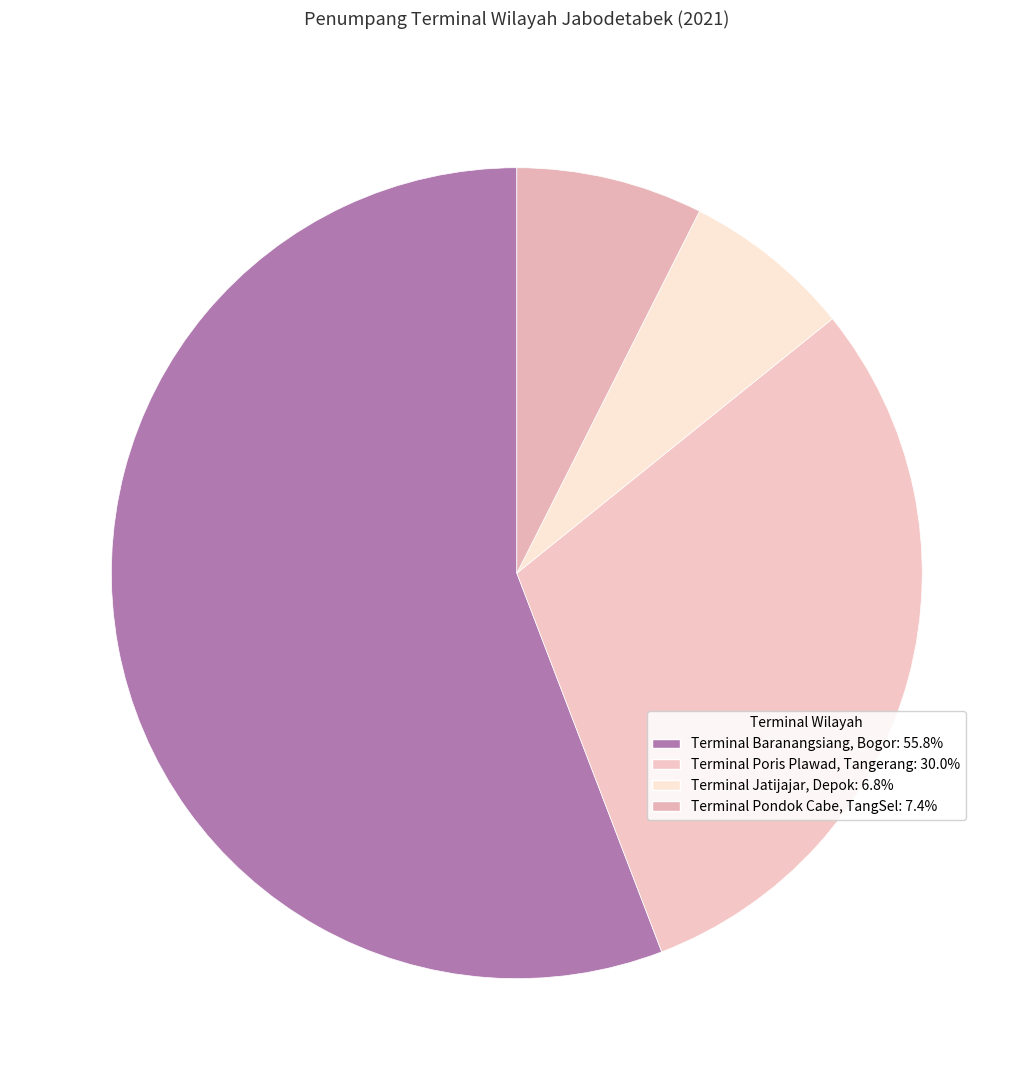

What is the total percentage of Terminal Jatijajar, Depok and Terminal Baranangsiang, Bogor?

62.6%